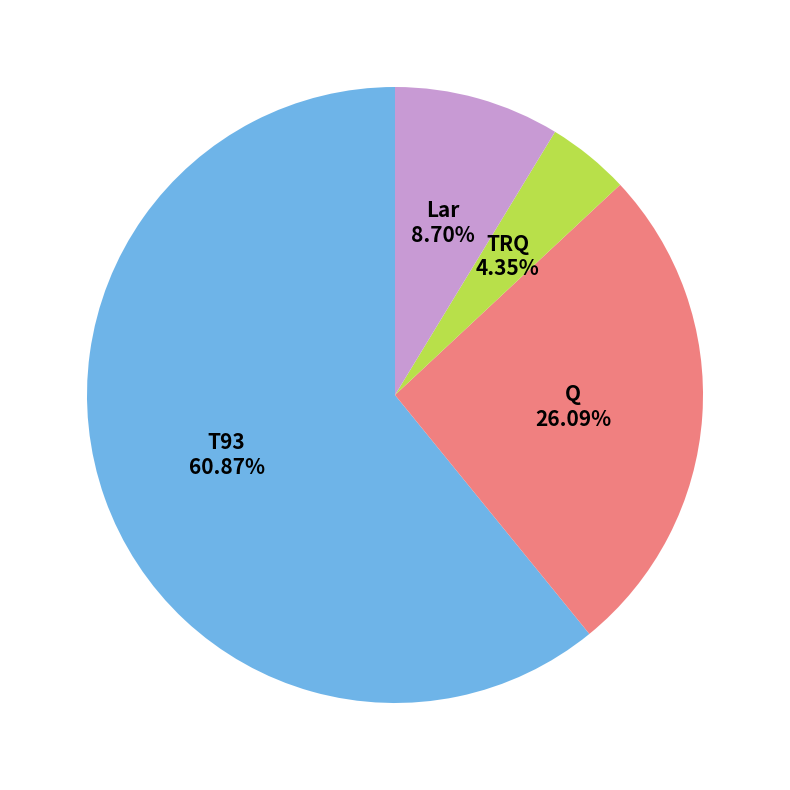

Does any single category account for the majority?

Yes